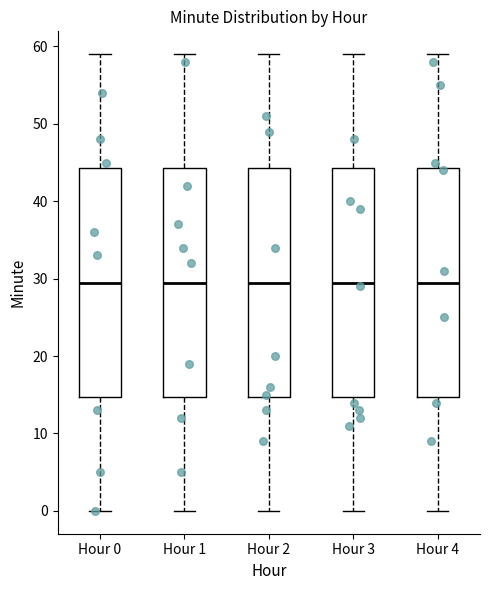

Reading left to right, transcribe this box plot: for each box, give where its median line is, the range the box spans, and where its two whiskers end, as read against the y-axis. The values are not printed on the chart, so give them approximately, as read against the axis.

Hour 0: median 30, box 15 to 44, whiskers 0 to 59
Hour 1: median 30, box 15 to 44, whiskers 0 to 59
Hour 2: median 30, box 15 to 44, whiskers 0 to 59
Hour 3: median 30, box 15 to 44, whiskers 0 to 59
Hour 4: median 30, box 15 to 44, whiskers 0 to 59